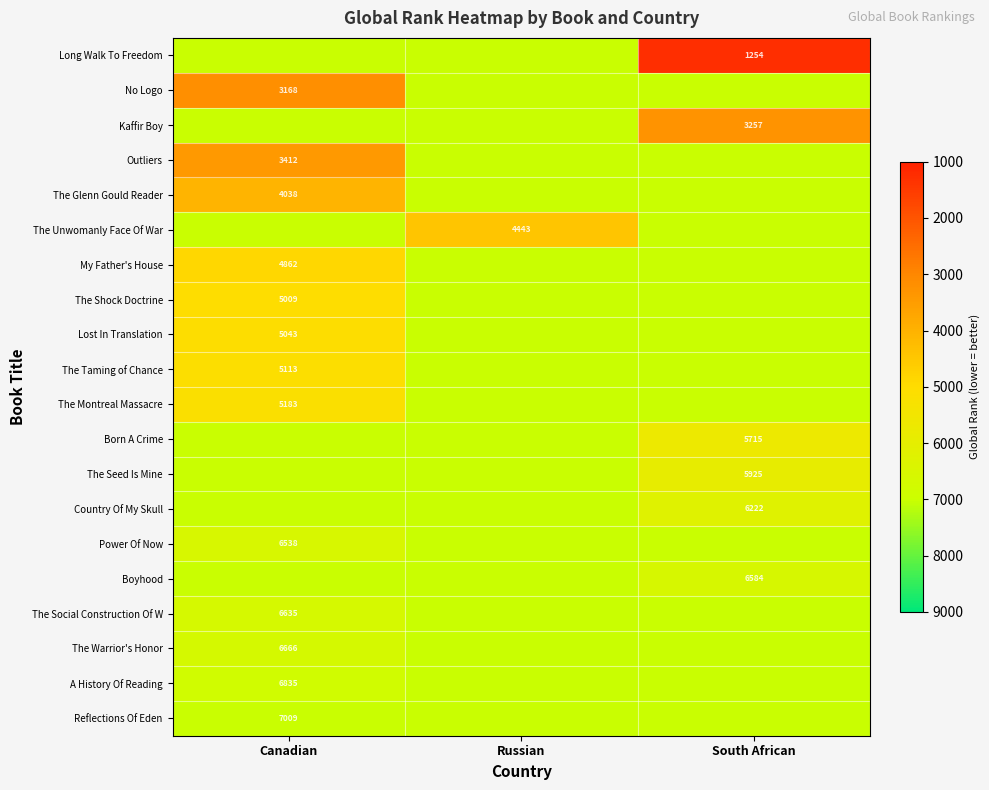

The value of Reflections Of Eden at Canadian is 7009. True or false?

True